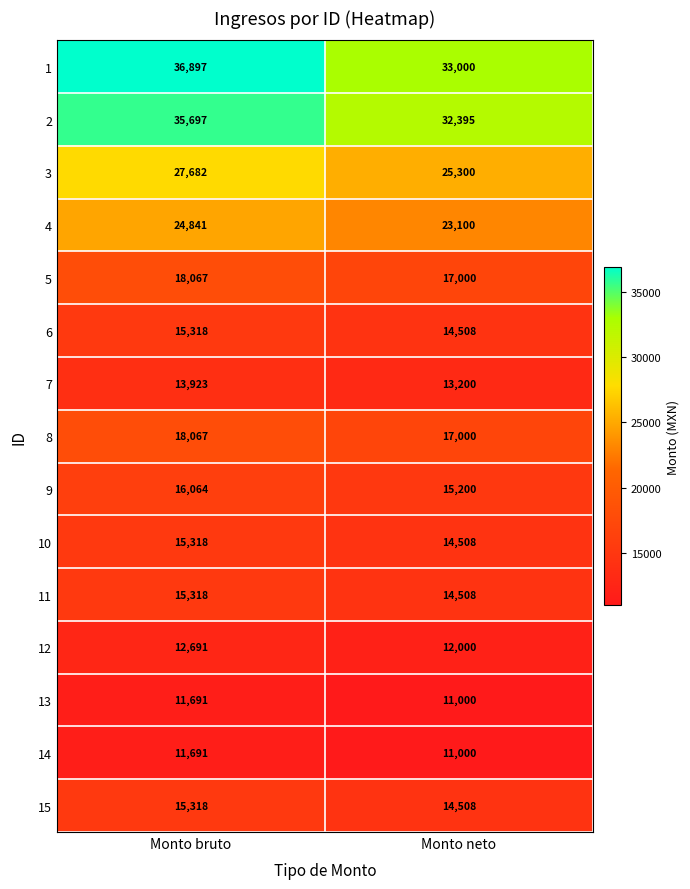

Is it true that 6 equals 14508 at Monto neto?

True